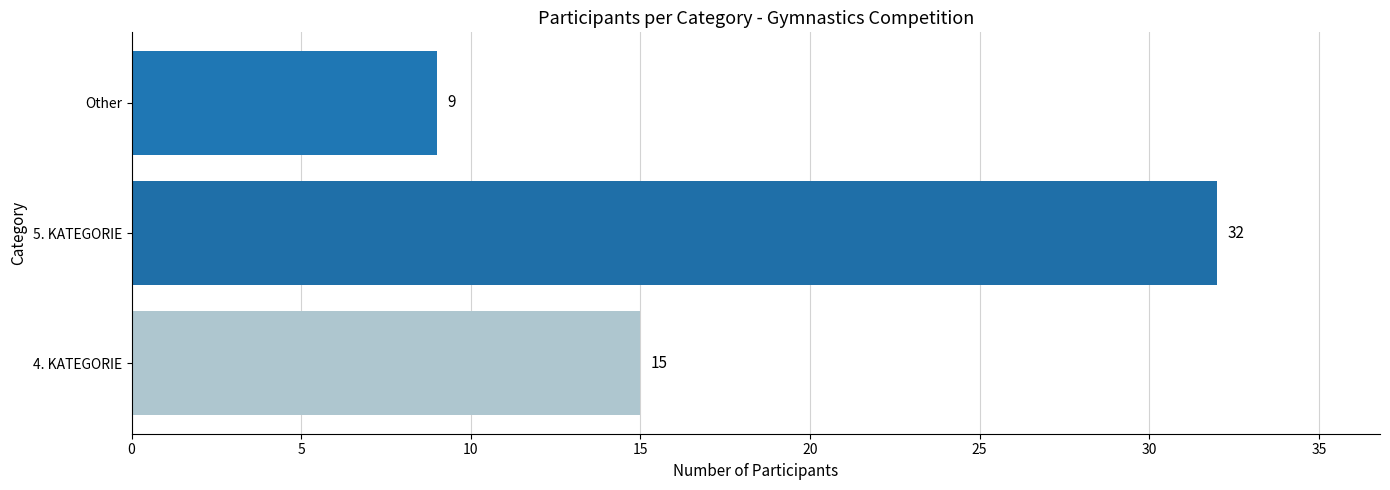

List the labels in order of value, largest first.

5. KATEGORIE, 4. KATEGORIE, Other